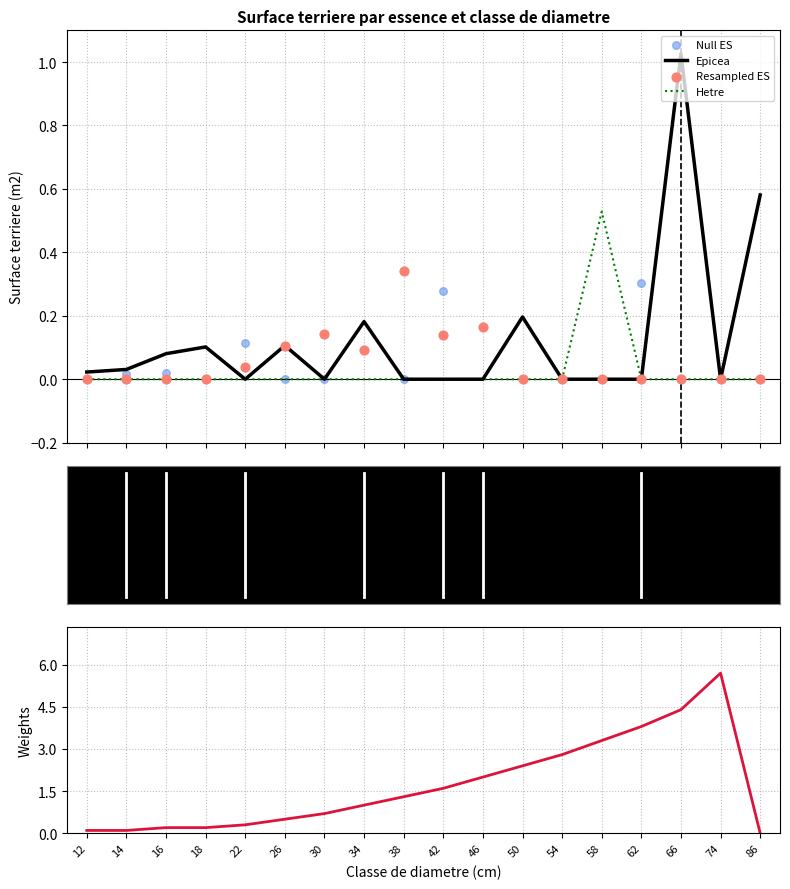

Which series has the largest Y range (max minus min)?

Tarif (sv)